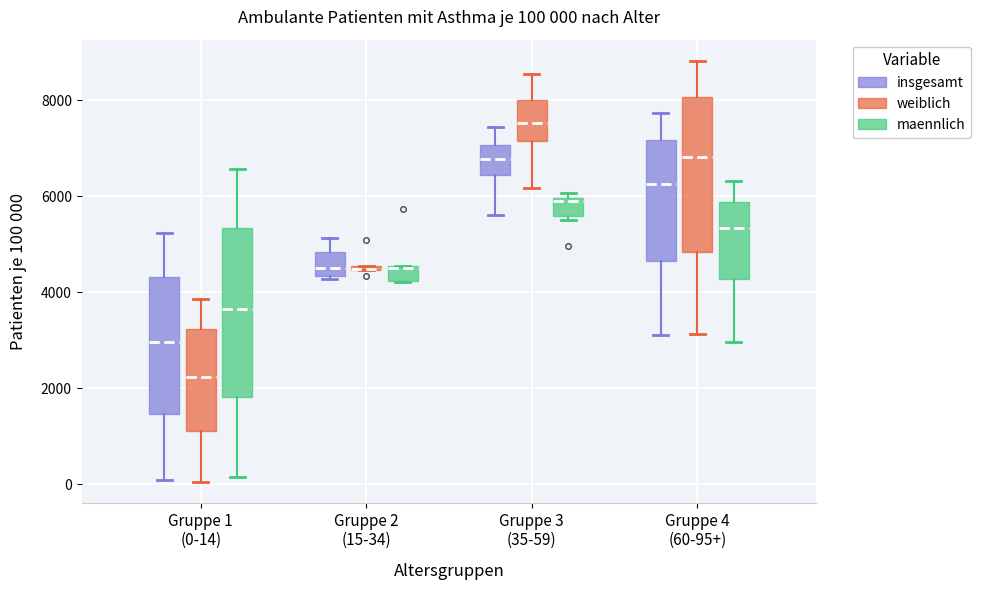

Which box is the tallest, from its lower edge to its upper edge?

Gruppe 1 (0-14) (maennlich)